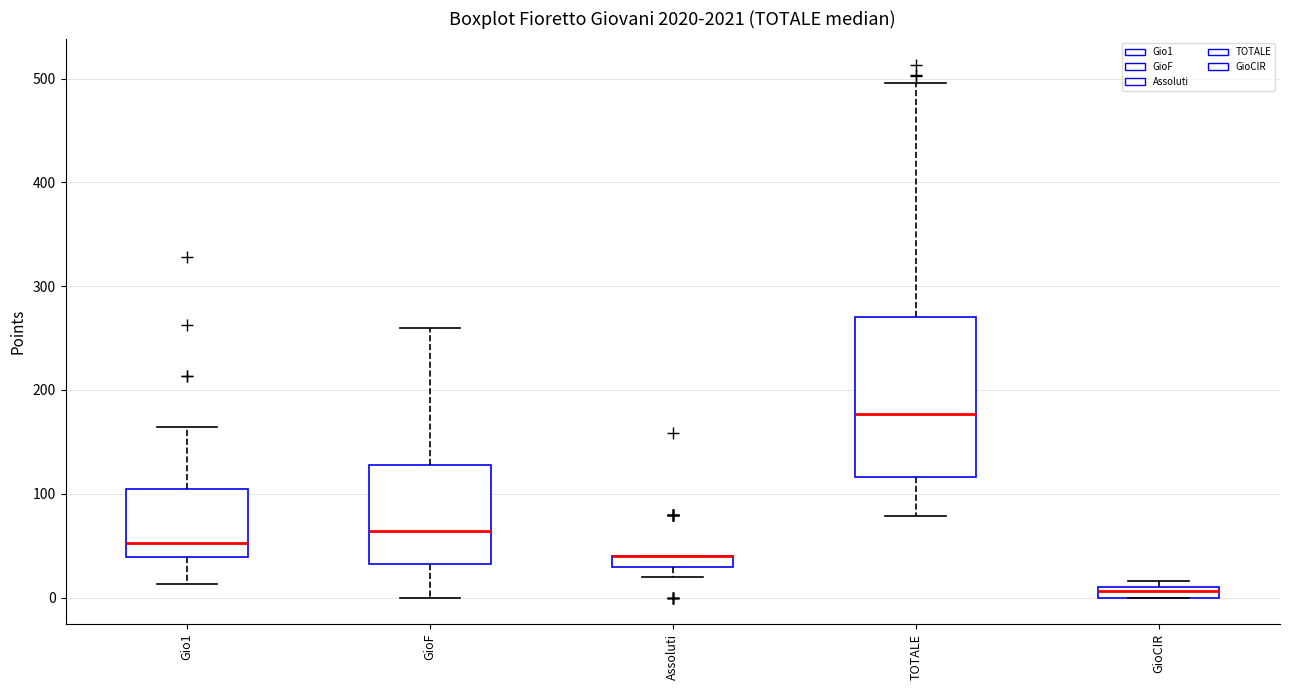

Where does the upper whisker of the box for GioF end on the y-axis? The values are not printed on the chart, so give them approximately, as read against the axis.

260